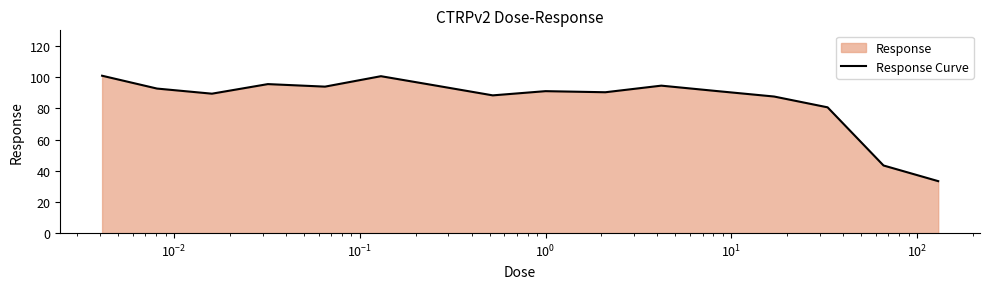

What is the minimum value shown in the chart?

33.3